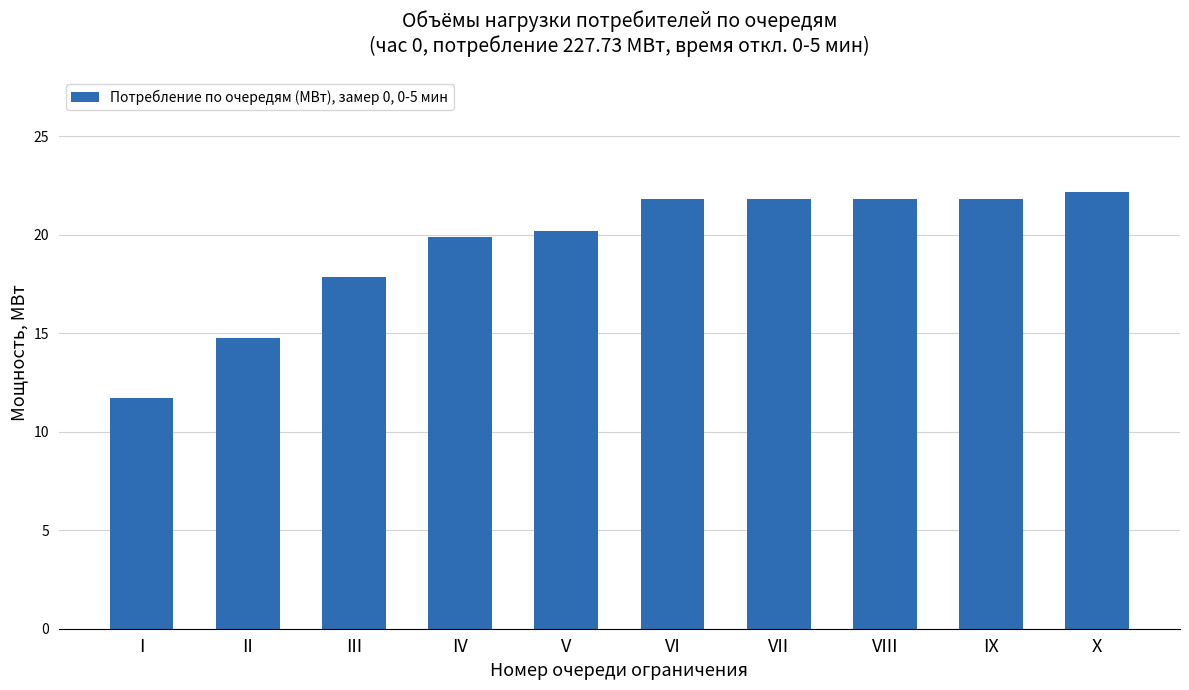

How many series are shown in this chart?

1